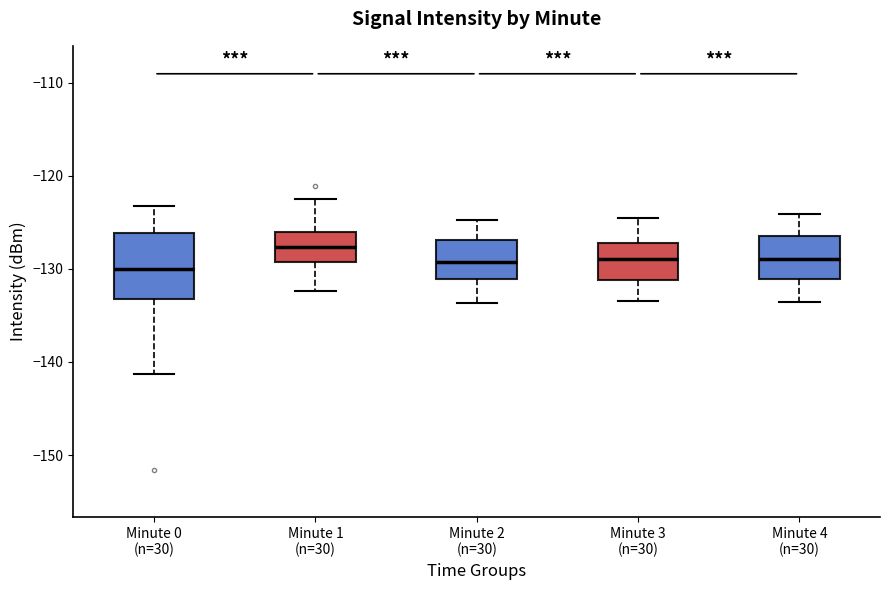

Comparing the boxes themselves (not the whiskers), which one is the tallest?

Minute 0 (n=30)